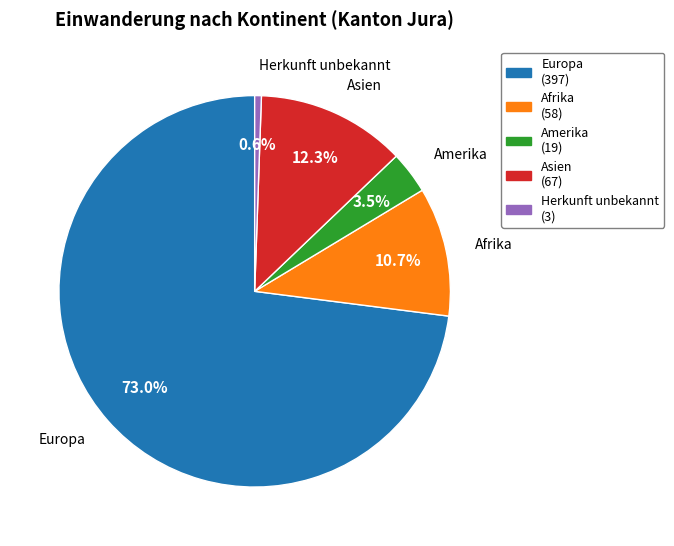

Which category has the smallest portion of the pie?

Herkunft unbekannt